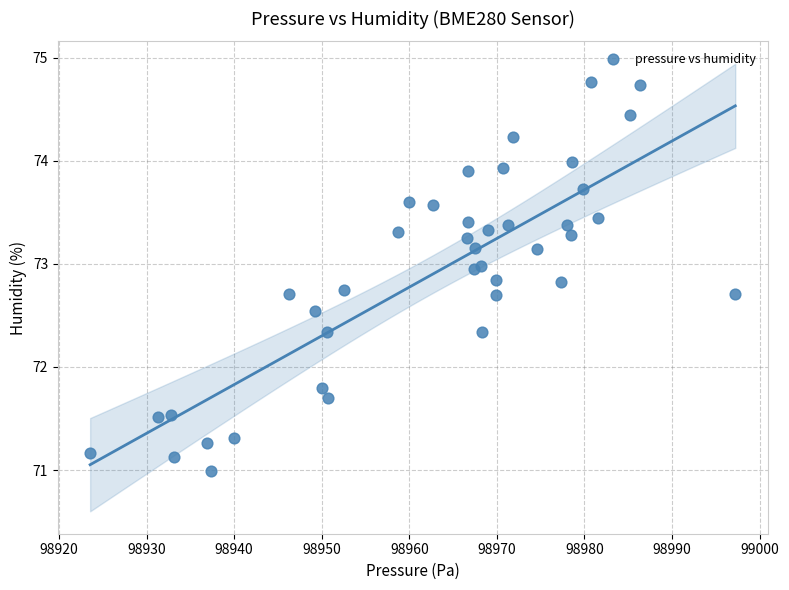

What Y value in the scatter plot is closest to 72?

71.8